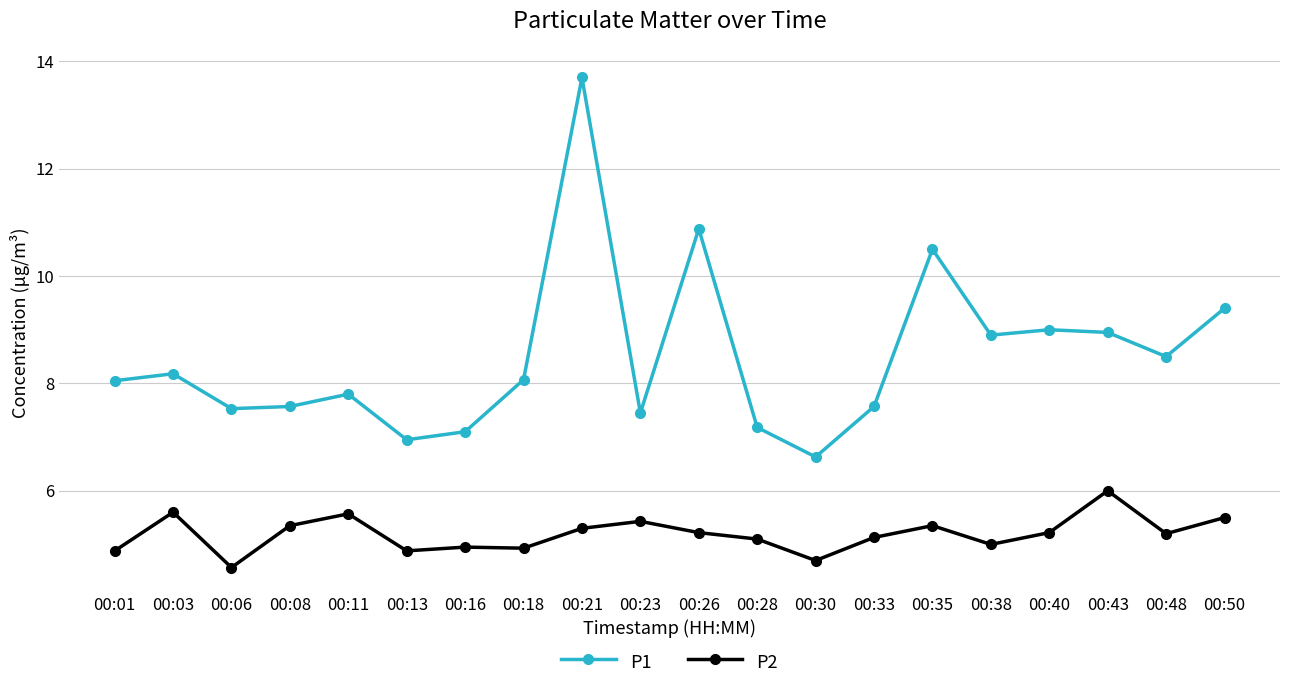

At which category is the sum across all series the highest?

00:21